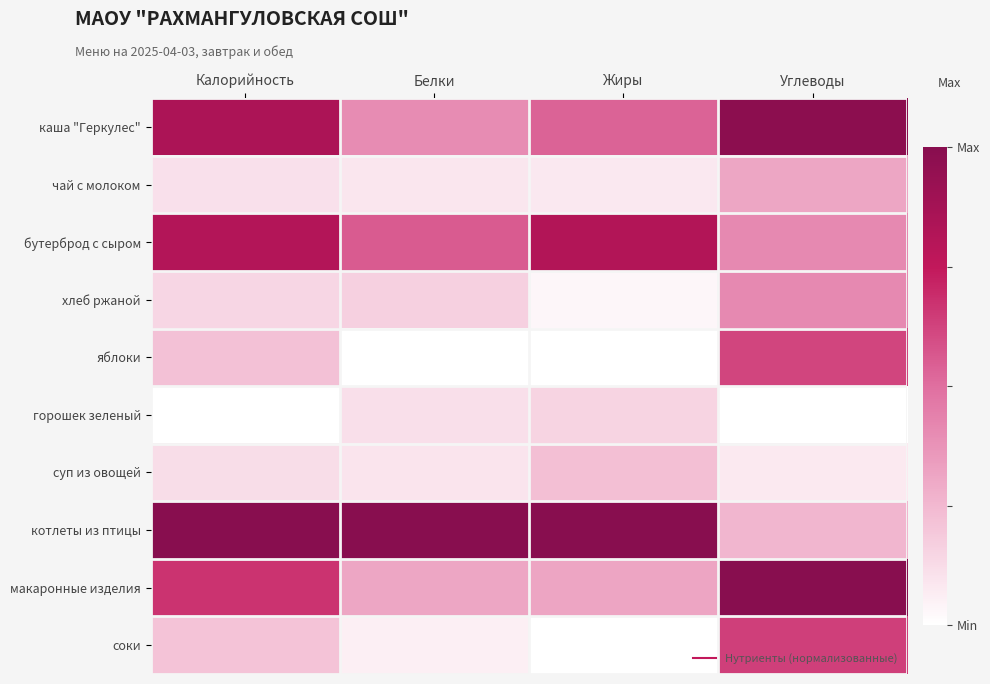

What is the total value across all series at Углеводы?

4.7